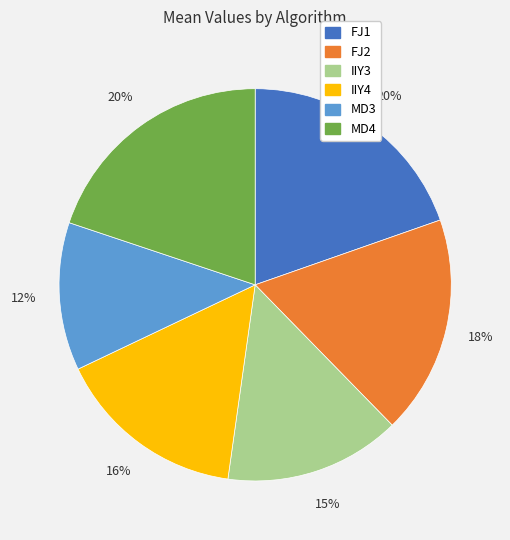

Does any single category account for the majority?

No